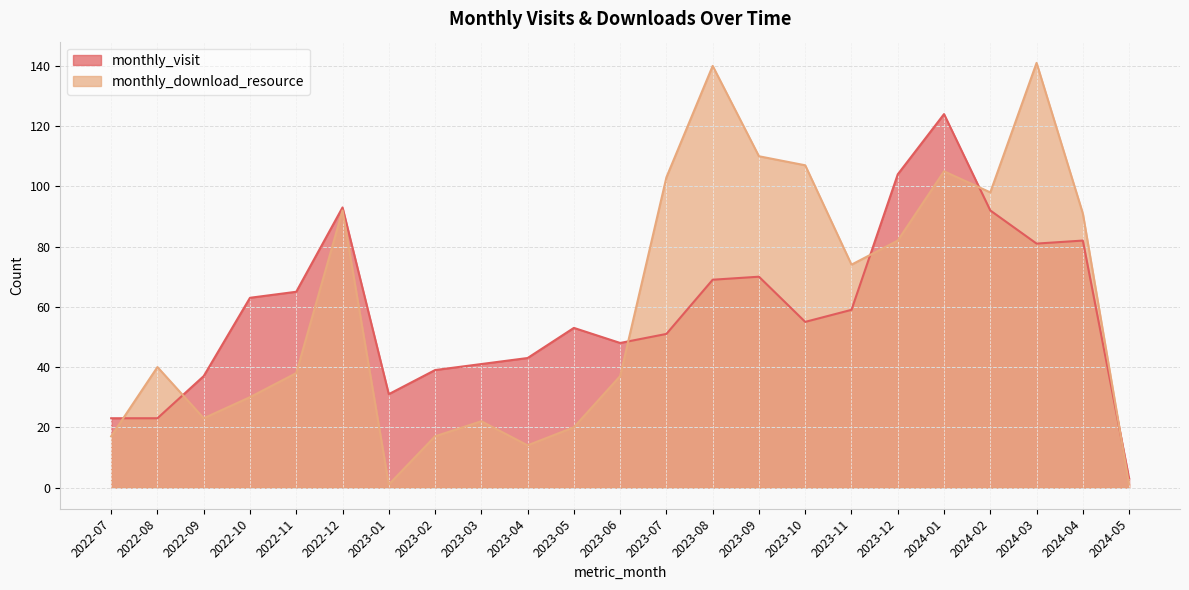

What are all the series names shown in the legend?

monthly_visit, monthly_download_resource